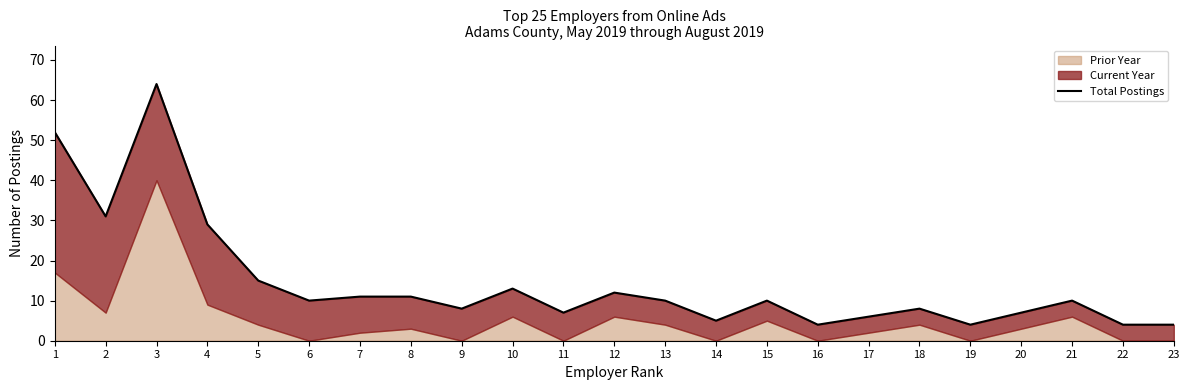

Is it true that the value at 15 is 14?

False